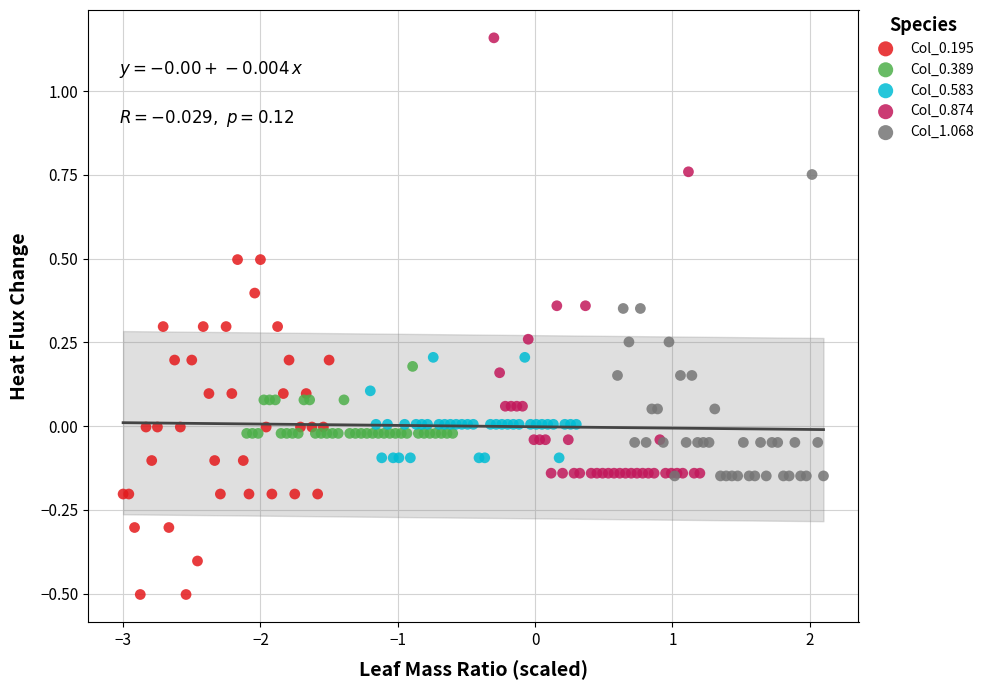

Which series contains the highest Y value?

Col_0.874